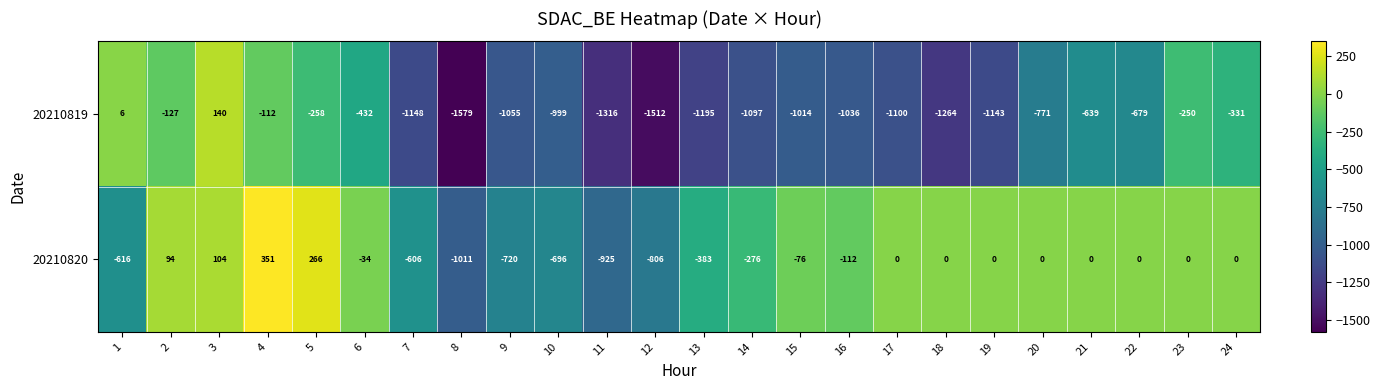

What is the total value across all series at 5?

8